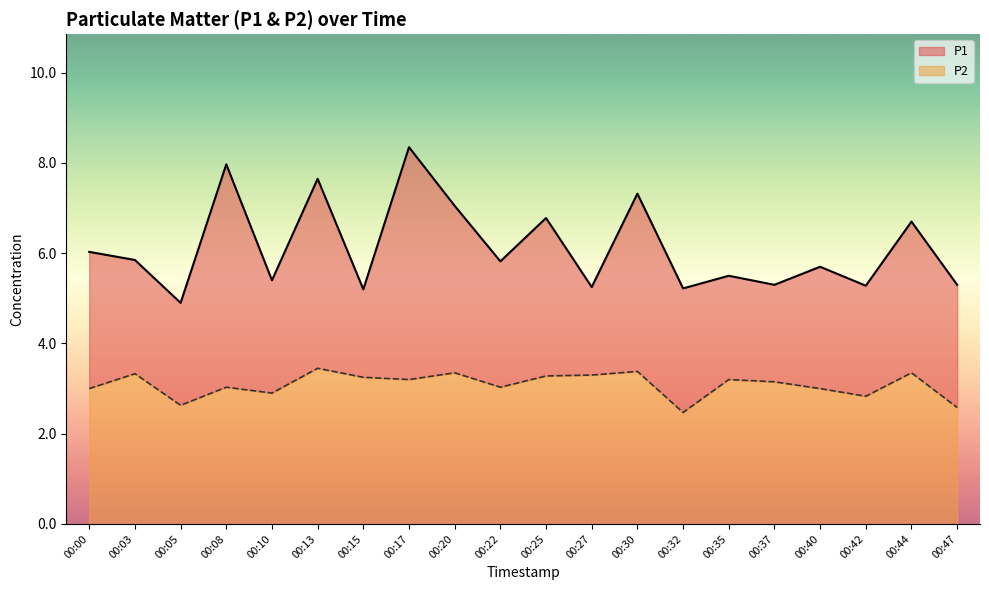

What is the difference between the maximum and second lowest values in the P2 series?

0.9